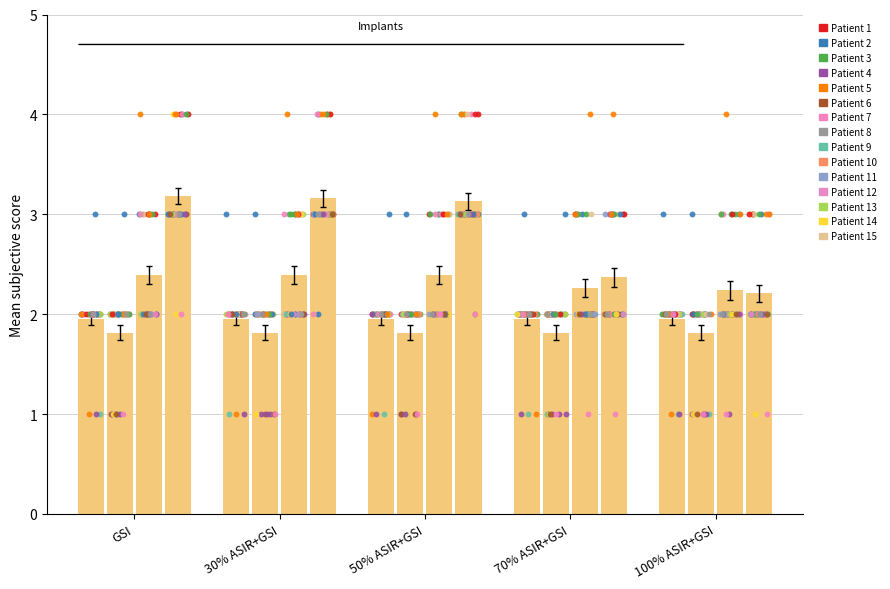

What is the total value across all series at 100% ASIR+GSI?

8.2